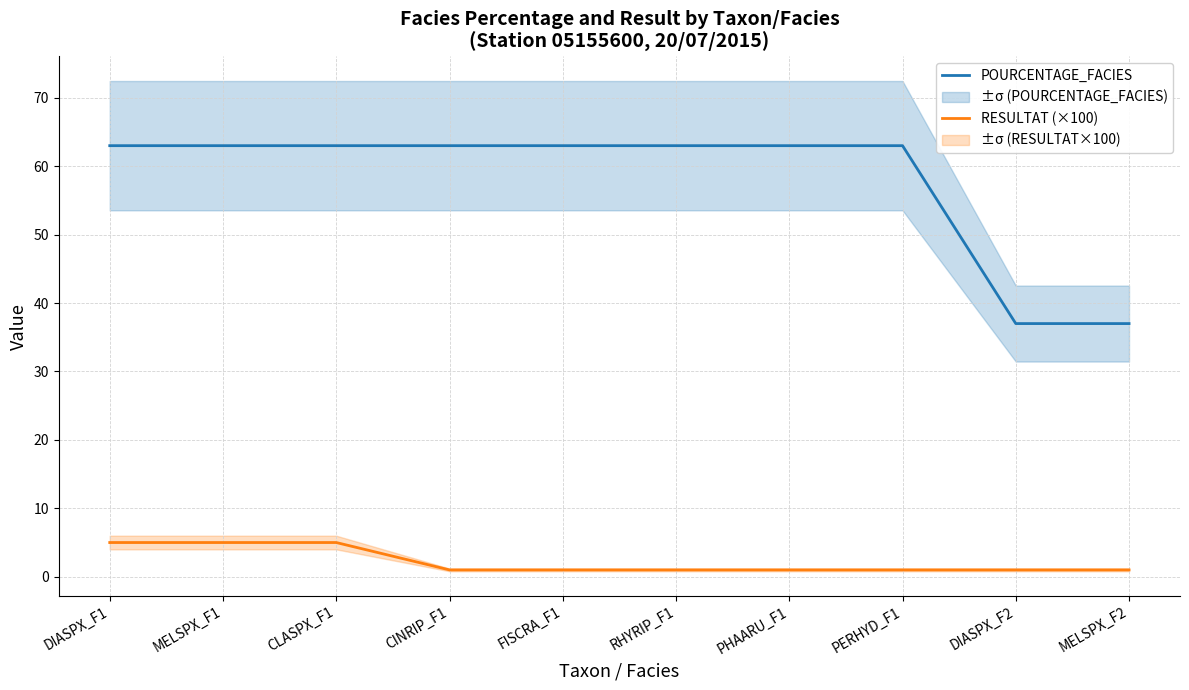

Reading left to right, list all the values displayed in this chart.

POURCENTAGE_FACIES: 63	63	63	63	63	63	63	63	37	37
RESULTAT (×100): 5	5	5	1	1	1	1	1	1	1